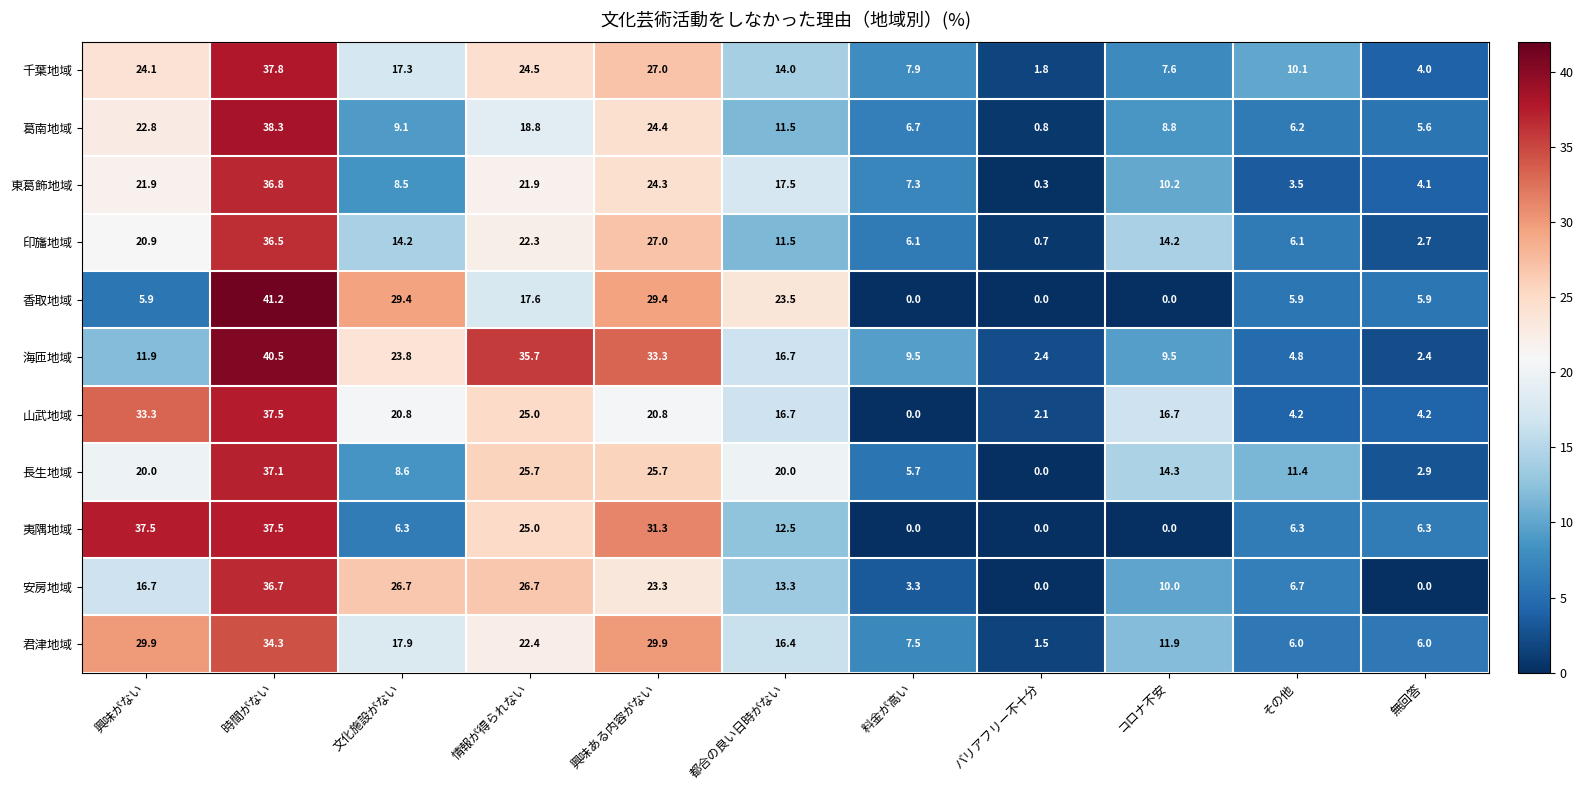

At which category is the sum across all series the highest?

時間がない